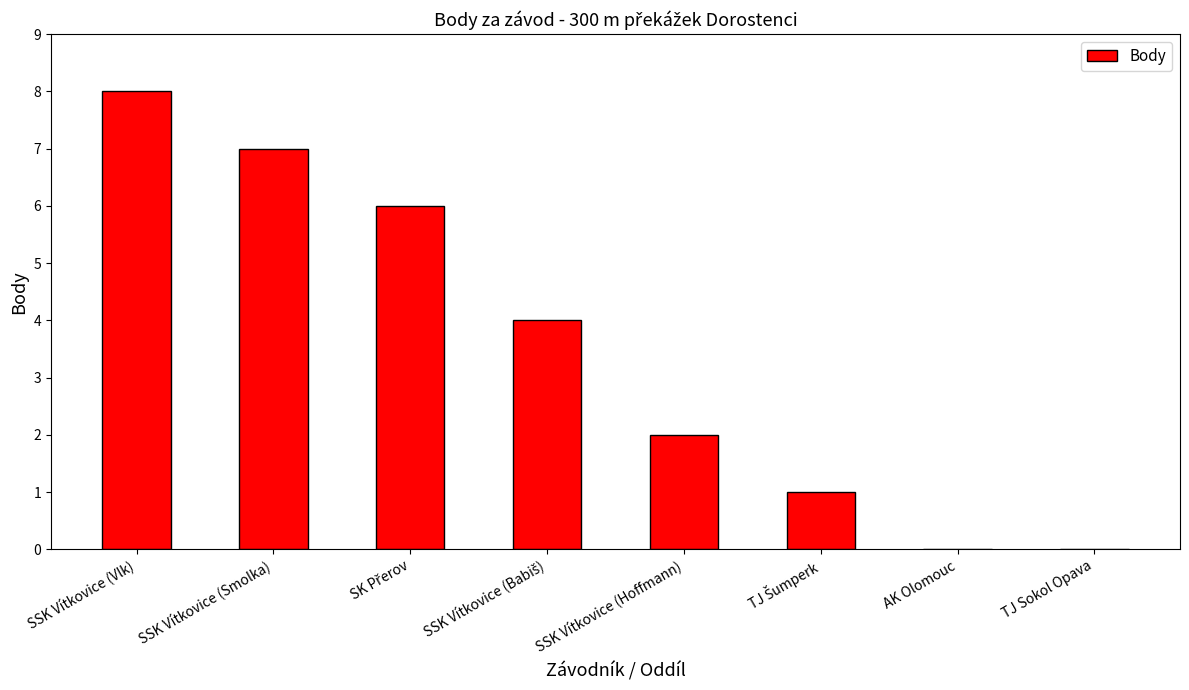

The chart shows a value of 3 at SSK Vítkovice (Vlk). True or false?

False